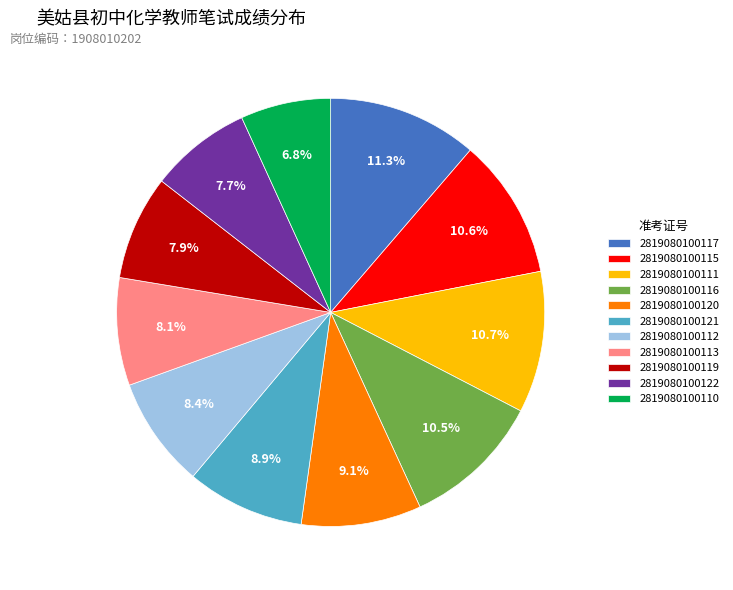

Which category has the biggest portion of the pie?

2819080100117